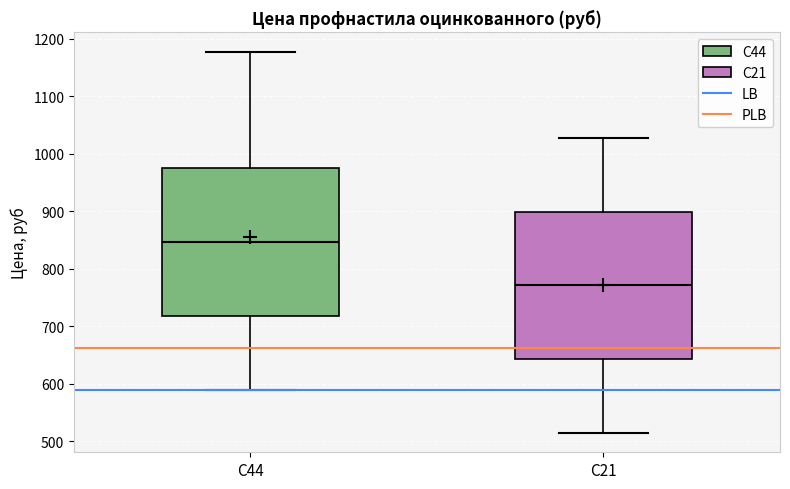

Which box's median line is the highest?

С44